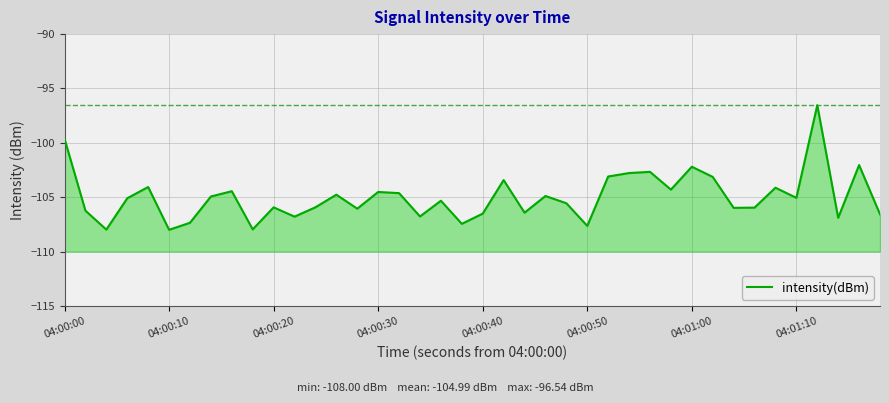

How many lines are shown in the chart?

1